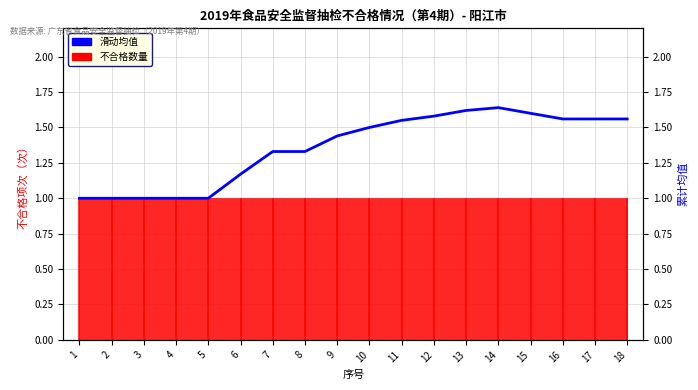

Is it true that the value at 14 is 1.6?

True